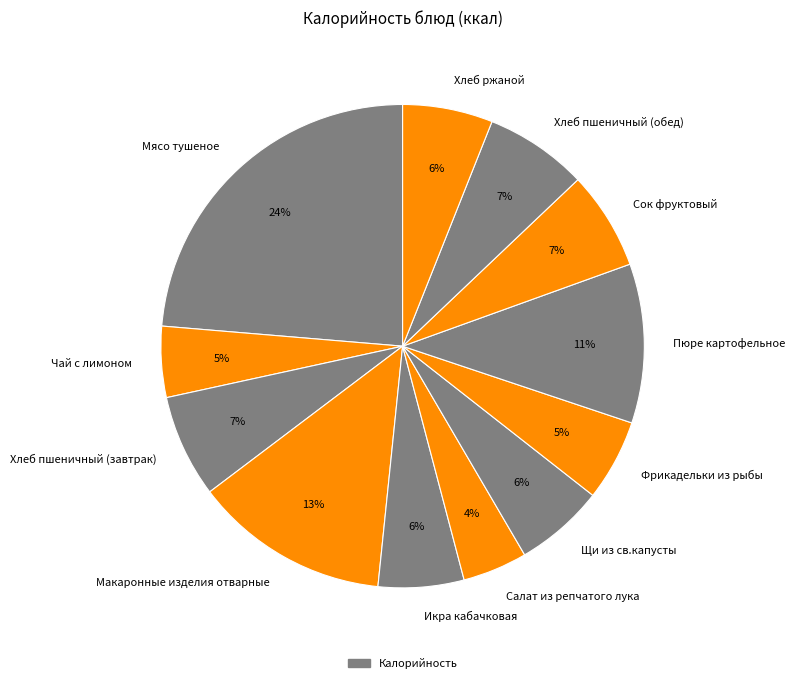

The Сок фруктовый slice represents 13% of the pie. True or false?

False